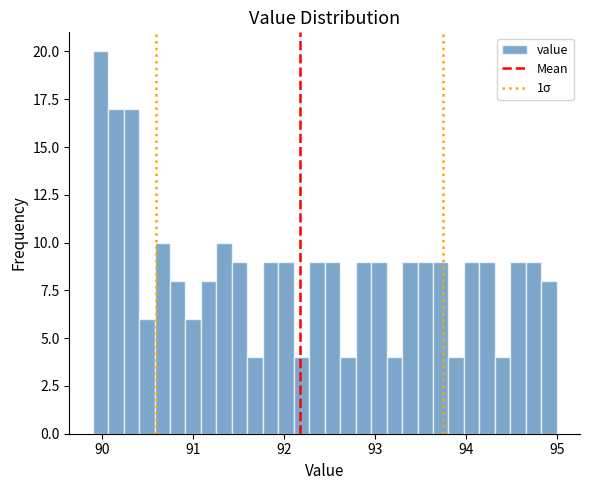

Read against the x-axis, roughly where is the centre of the tallest bar?

90.0